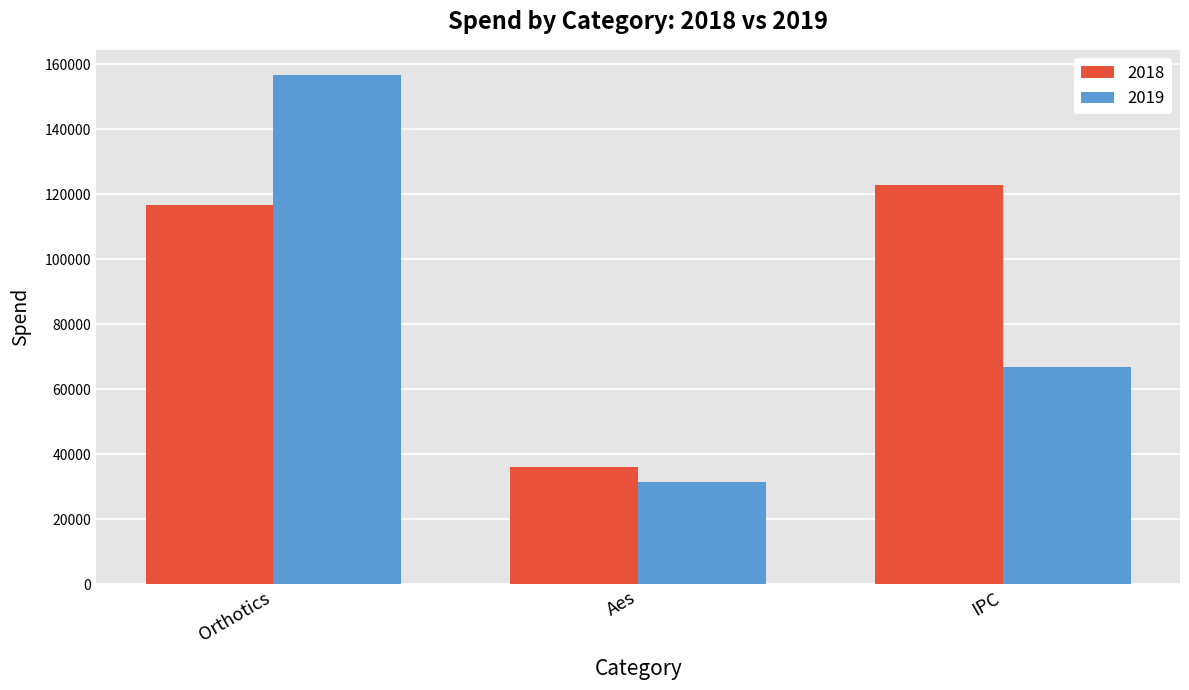

At which label does 2018 first exceed 116568?

Orthotics